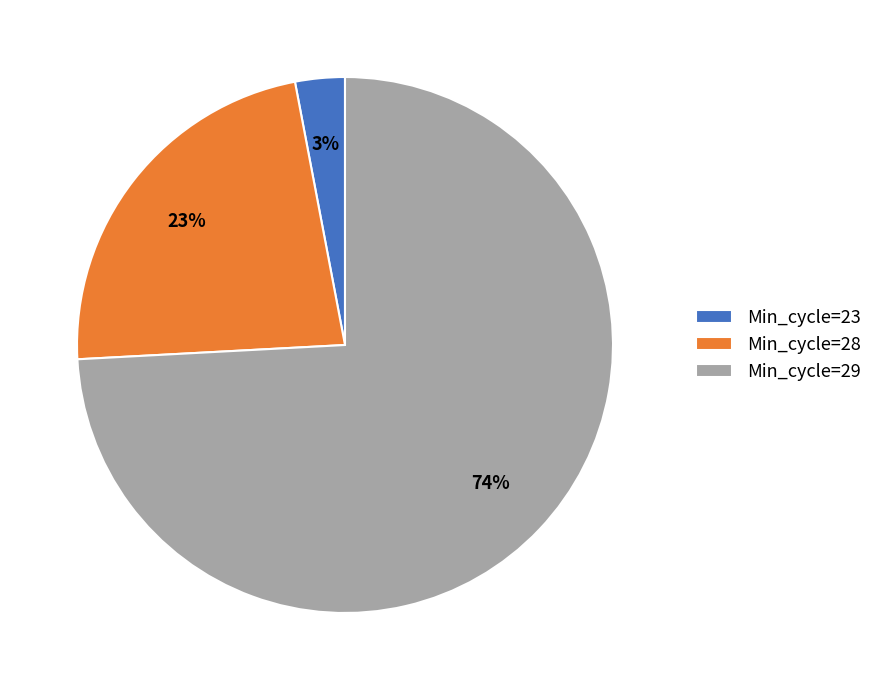

Which slice is the largest?

Min_cycle=29